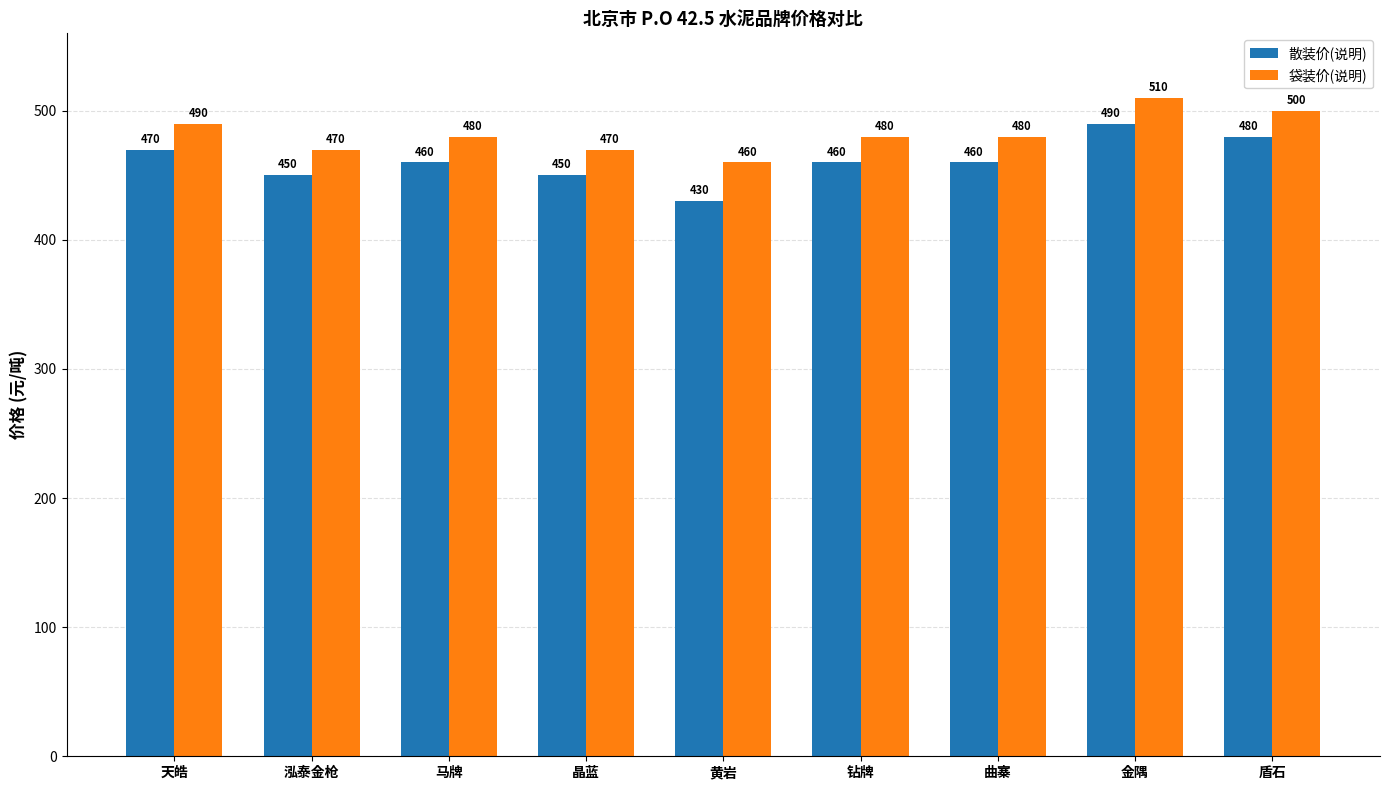

Does the chart contain any negative values?

No